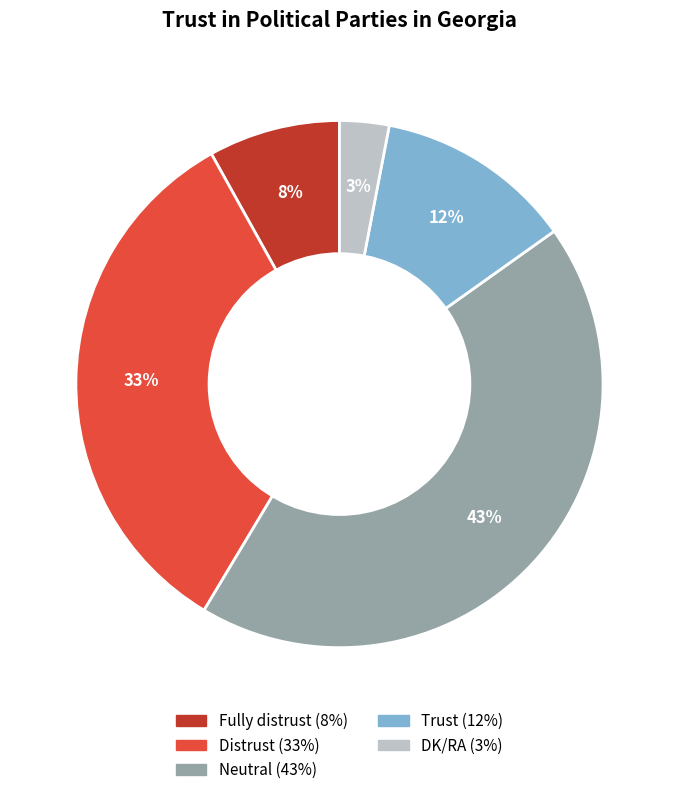

Is there any slice that represents more than half of the pie?

No